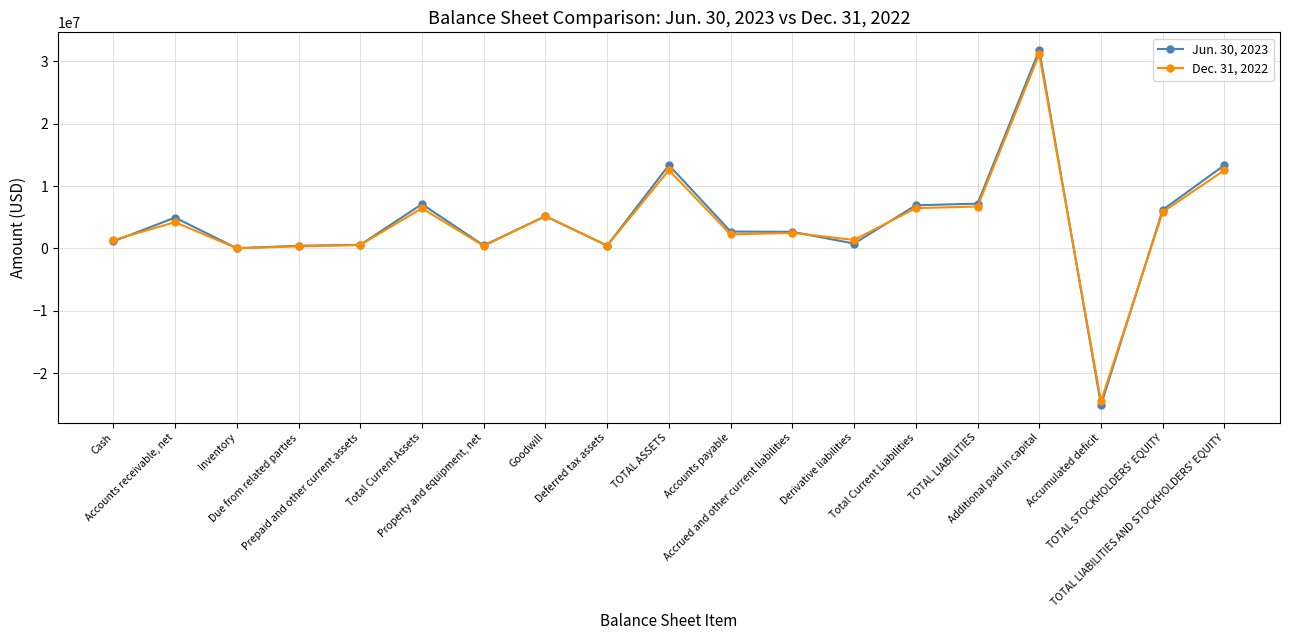

True or false: Dec. 31, 2022 has a value of 7884210 at Goodwill.

False